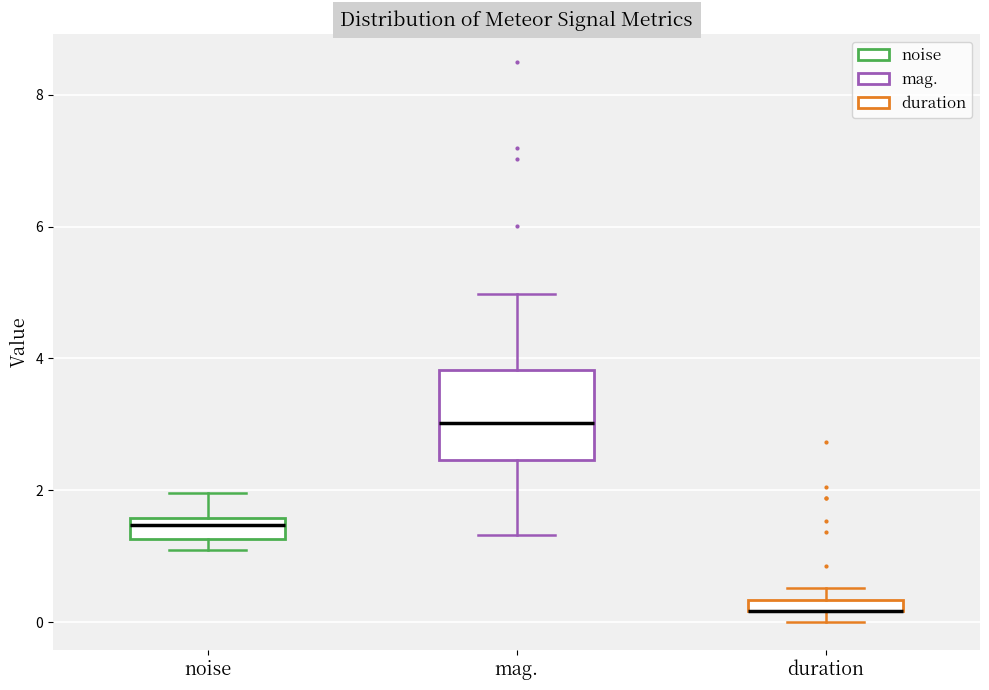

Where does the lower whisker of the box for mag. end on the y-axis? The values are not printed on the chart, so give them approximately, as read against the axis.

1.4